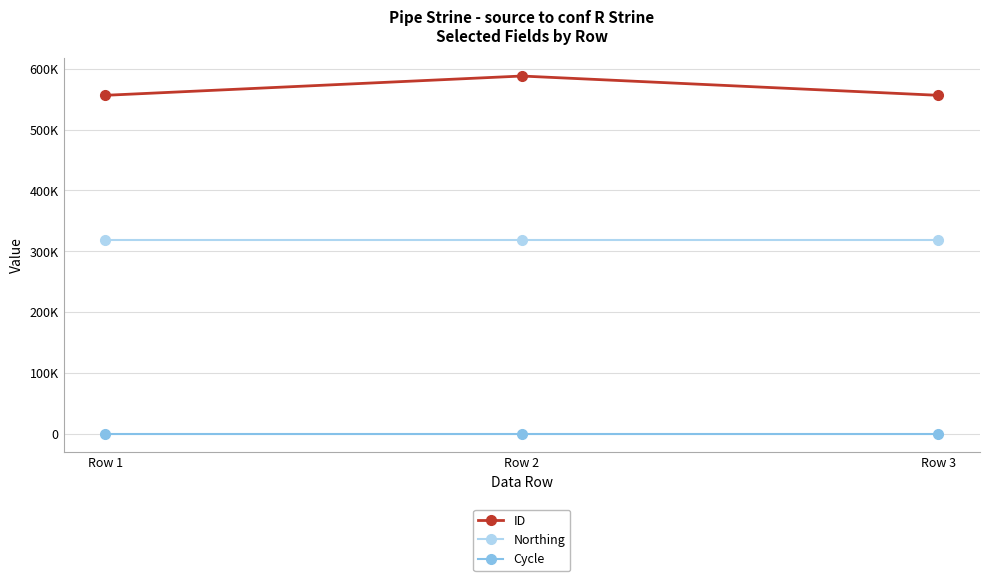

What are all the series names shown in the legend?

ID, Northing, Cycle